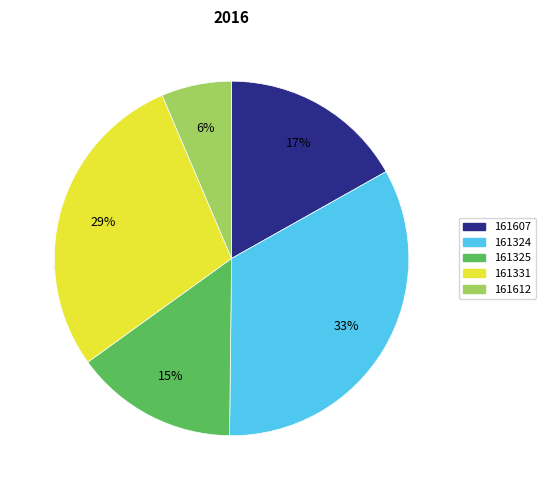

To the nearest percent, what is the average slice percentage?

20%